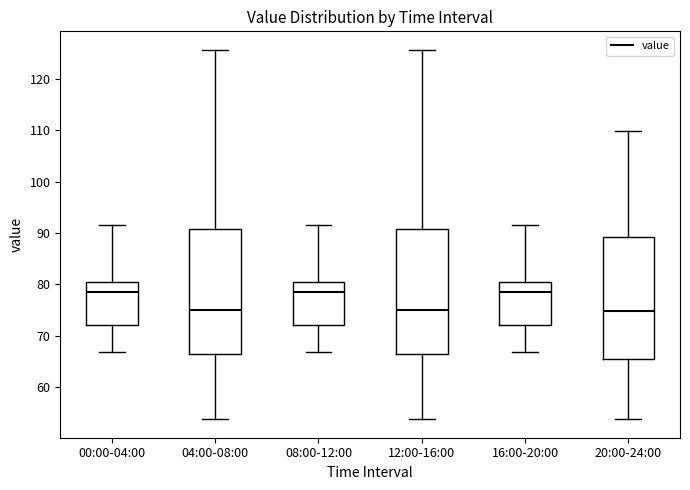

Reading left to right, read every box against the y-axis: the position of its median line, the range the box covers, and the ends of its whiskers. The values are not printed on the chart, so give them approximately, as read against the axis.

00:00-04:00: median 78, box 72 to 81, whiskers 67 to 92
04:00-08:00: median 75, box 67 to 91, whiskers 54 to 126
08:00-12:00: median 78, box 72 to 81, whiskers 67 to 92
12:00-16:00: median 75, box 67 to 91, whiskers 54 to 126
16:00-20:00: median 78, box 72 to 81, whiskers 67 to 92
20:00-24:00: median 75, box 66 to 89, whiskers 54 to 110